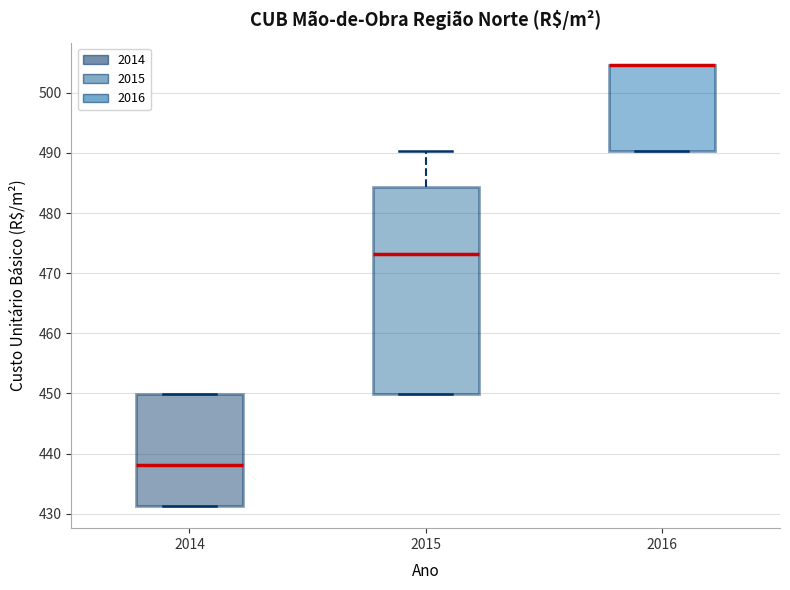

Comparing the boxes themselves (not the whiskers), which one is the tallest?

2015